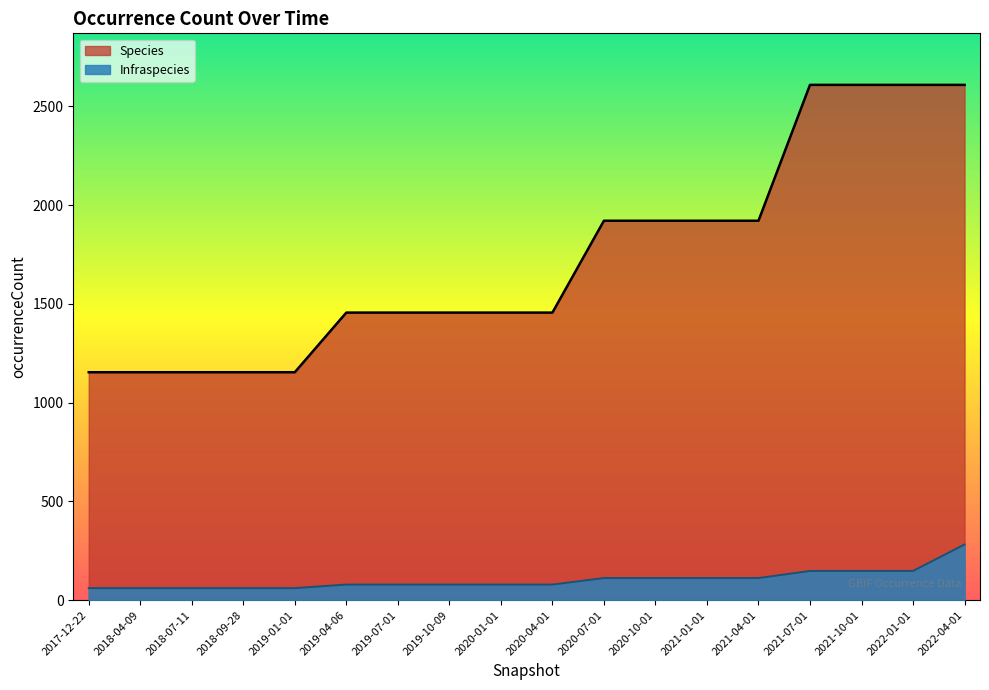

Does the chart display data point markers on the line(s)?

No